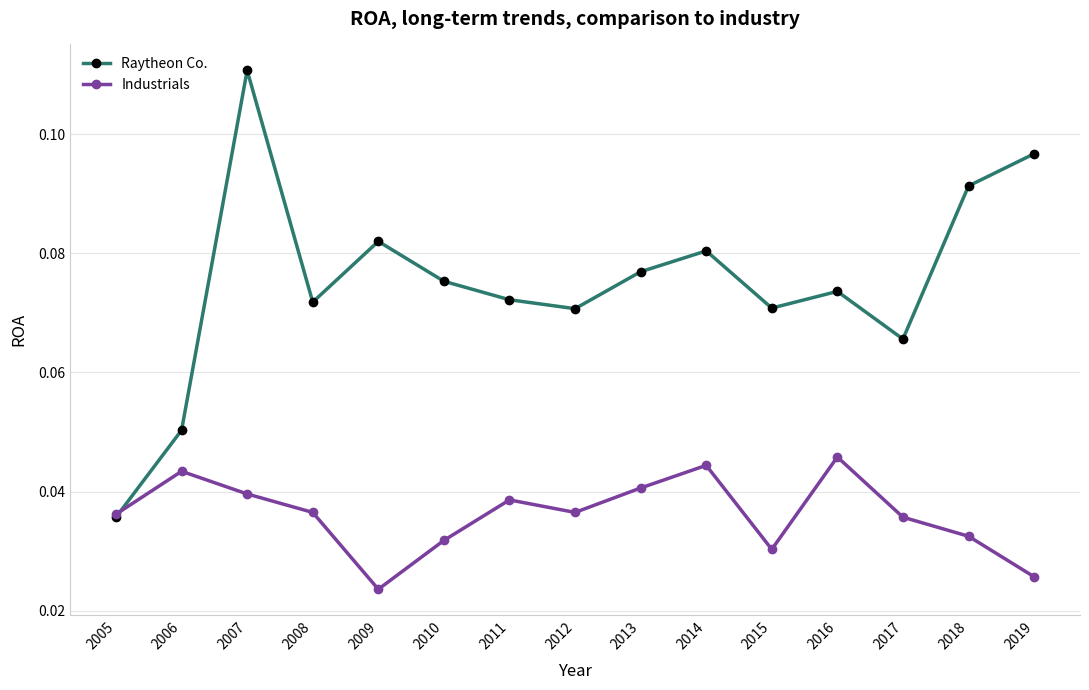

What are all the series names shown in the legend?

Raytheon Co., Industrials